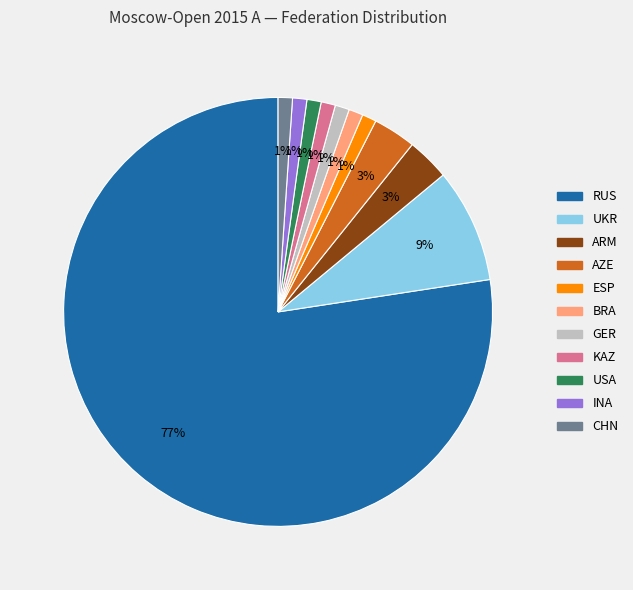

Which category accounts for the majority?

RUS